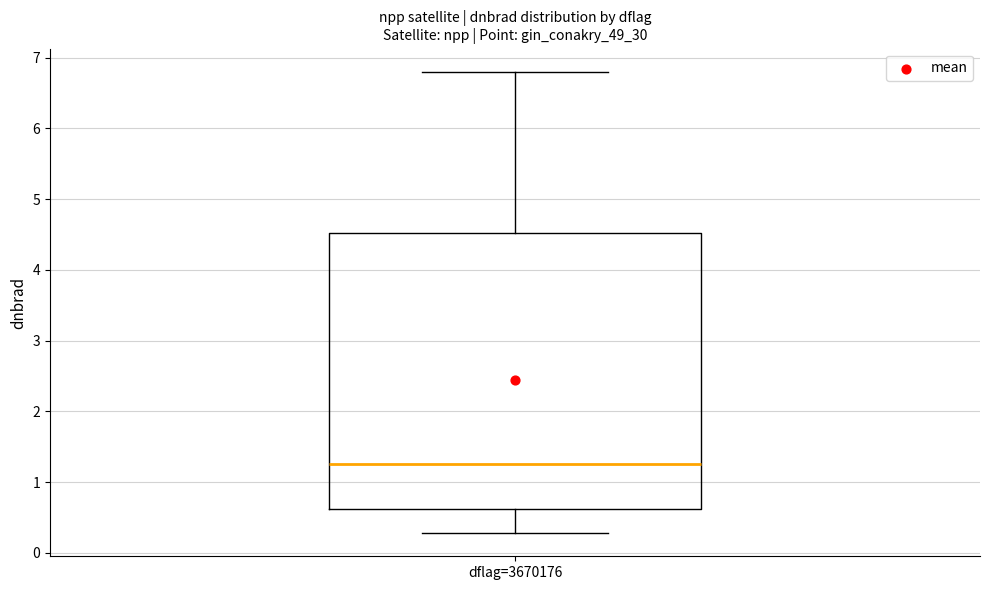

Read this box plot against the y-axis: the position of the median line, the range covered by the box, and the ends of both whiskers. The values are not printed on the chart, so give them approximately, as read against the axis.

median 1.3, box 0.6 to 4.5, whiskers 0.3 to 6.8